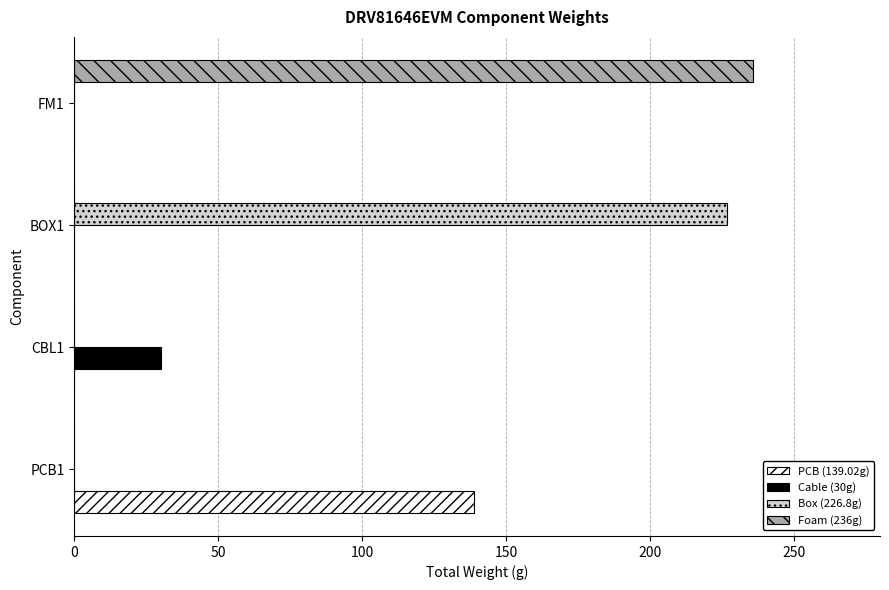

How many distinct data groups are displayed?

4